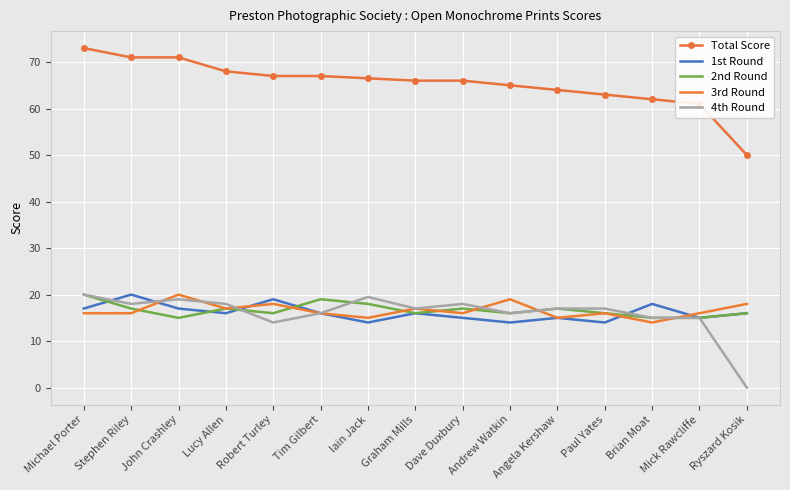

How many series are shown in this chart?

5